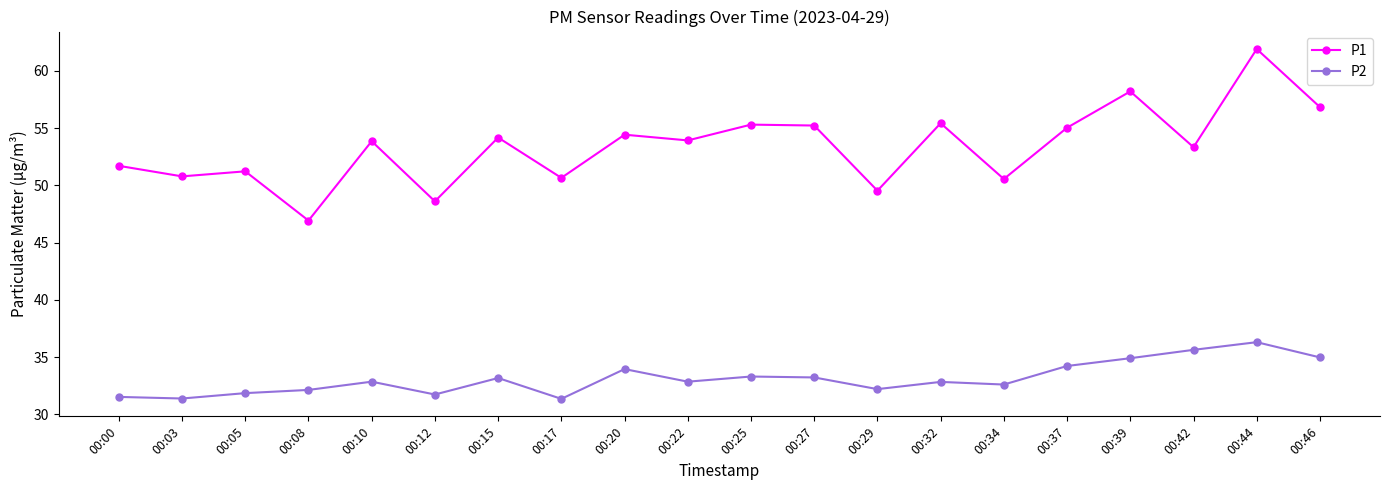

How many interior local peaks does the P1 series have?

8